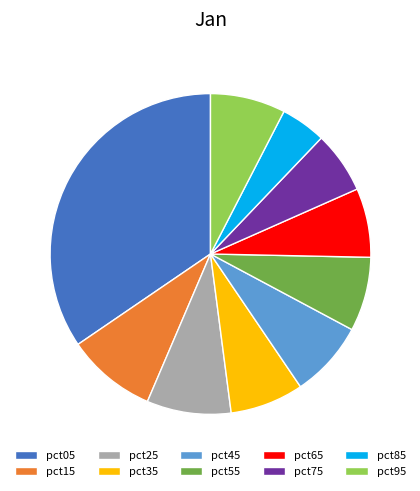

What is the smallest slice in the pie chart?

pct85